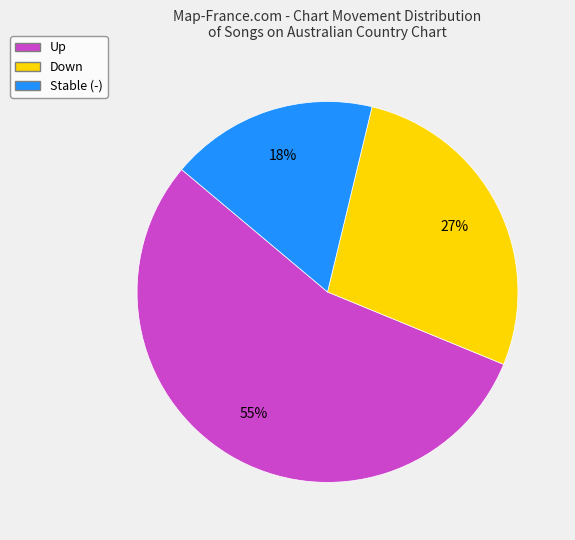

Is there a majority slice in this chart?

Yes